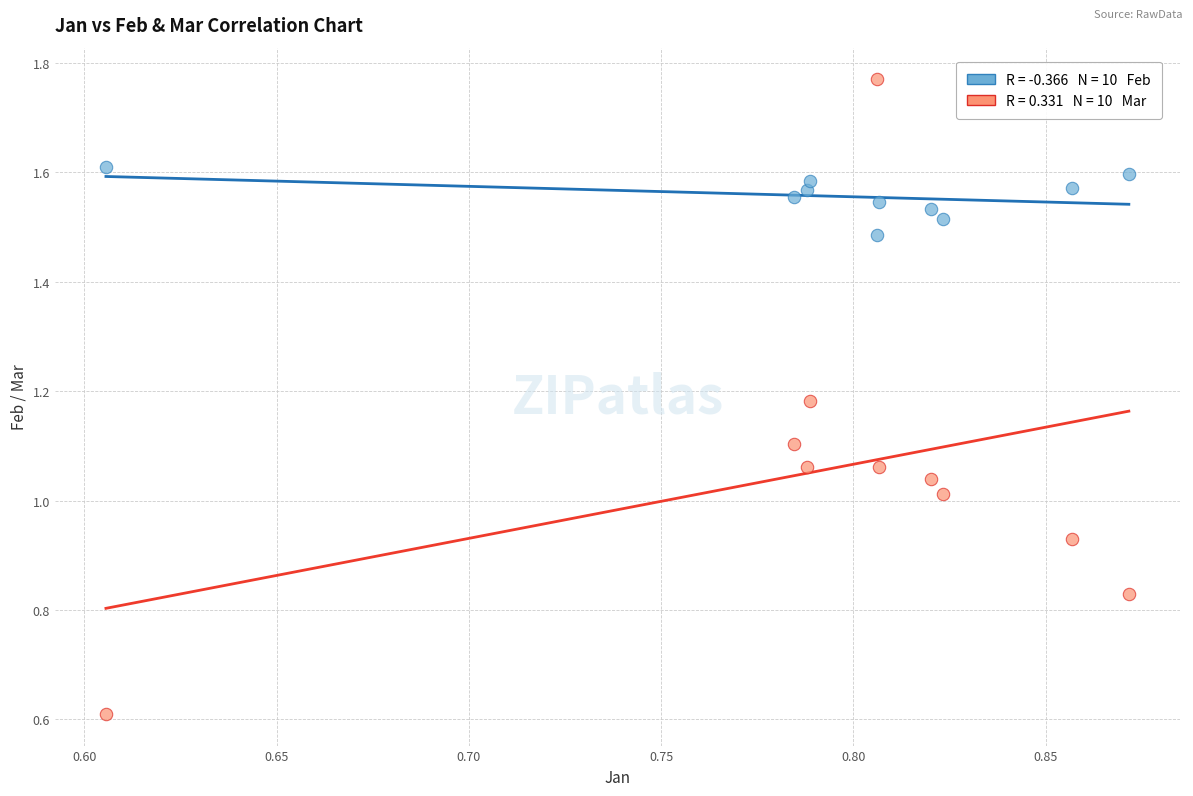

Across all data points, what is the range of X values (max minus min)?

0.3